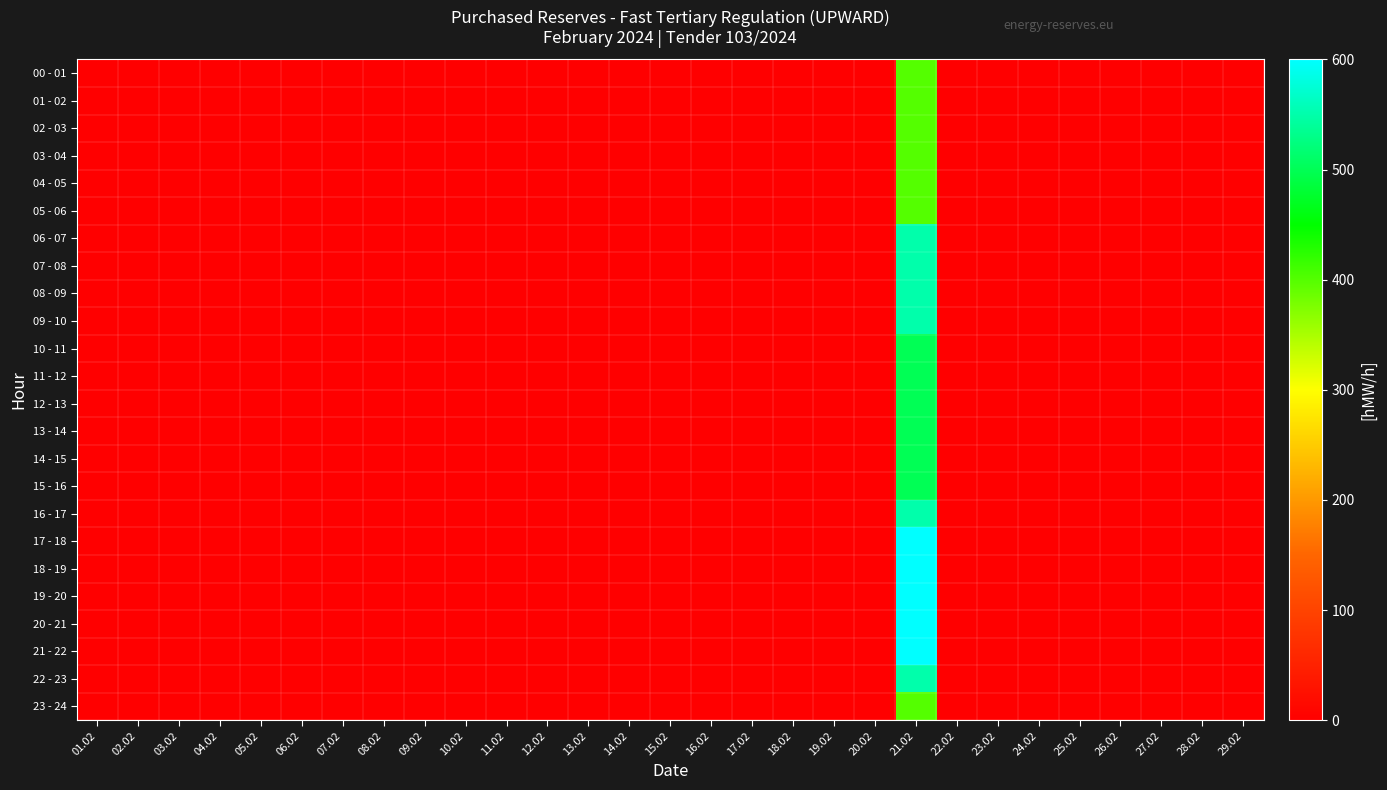

What is the maximum value shown in the chart?

600